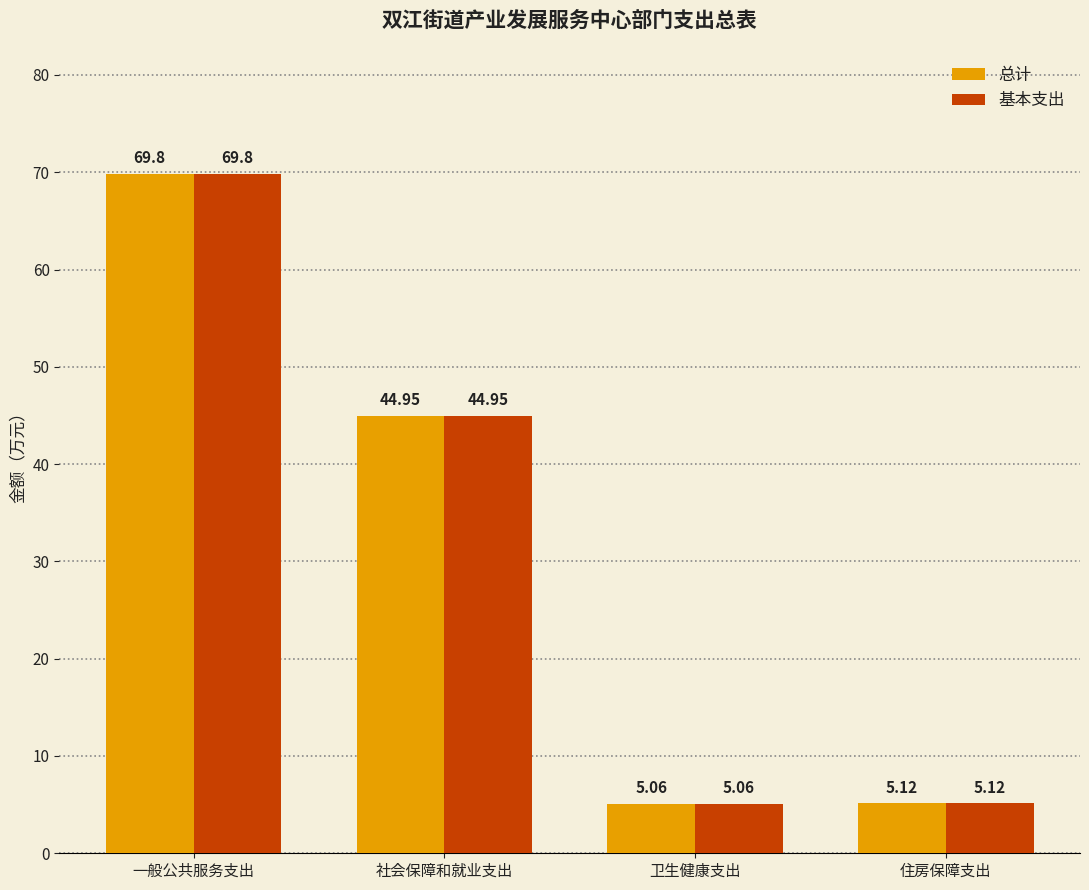

Which category has the lowest value in the 基本支出 series?

卫生健康支出